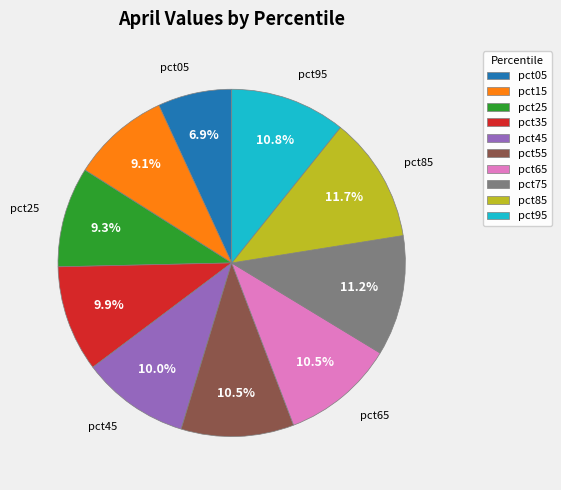

Which slice is the smallest?

pct05